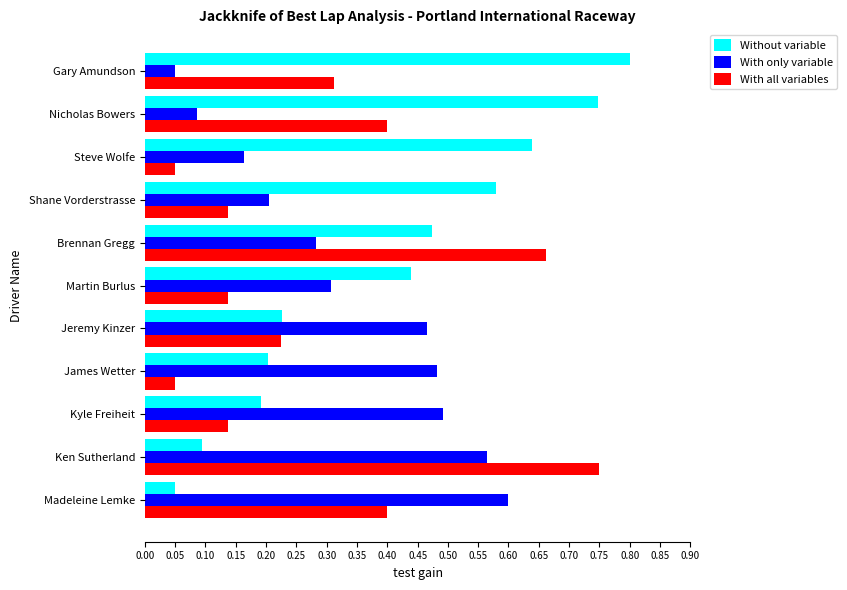

What is the total value across all series at Steve Wolfe?

0.9